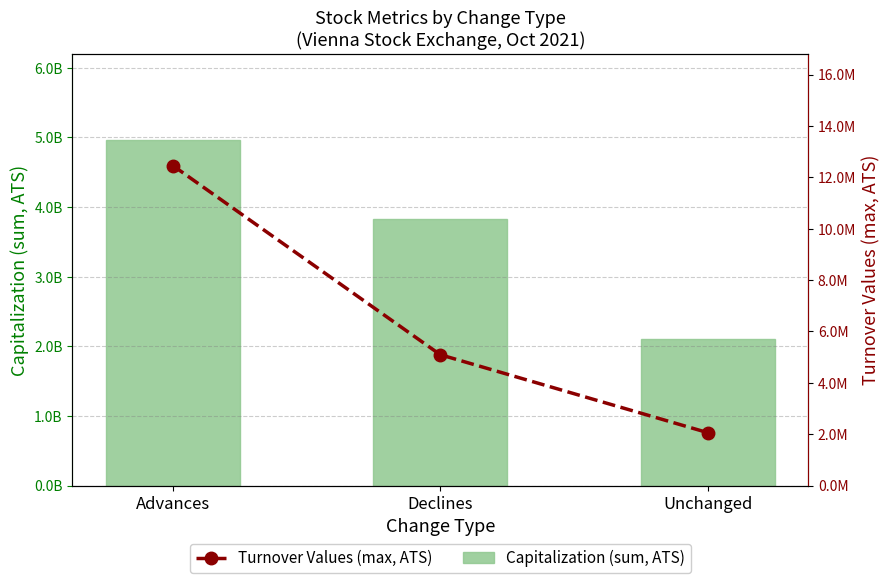

What are all the series names shown in the legend?

Capitalization (sum, ATS), Turnover Values (max, ATS)